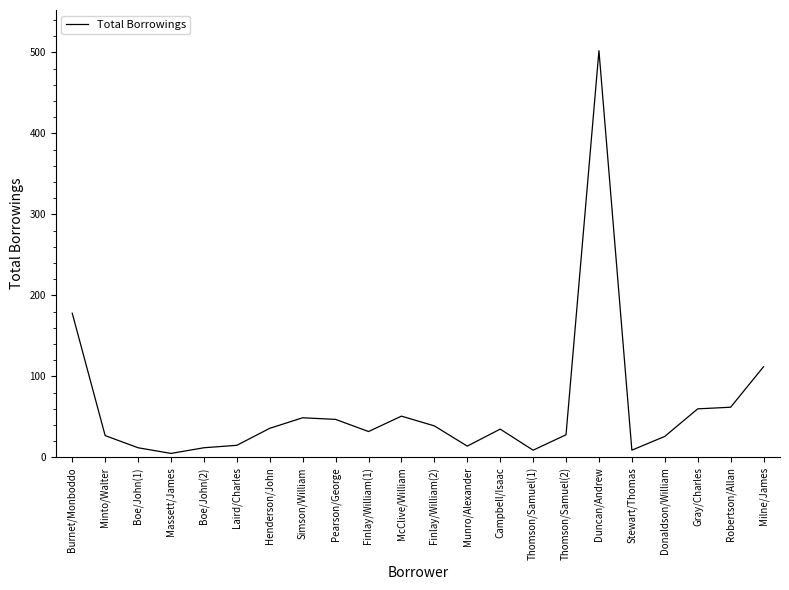

What is the minimum value shown in the chart?

5